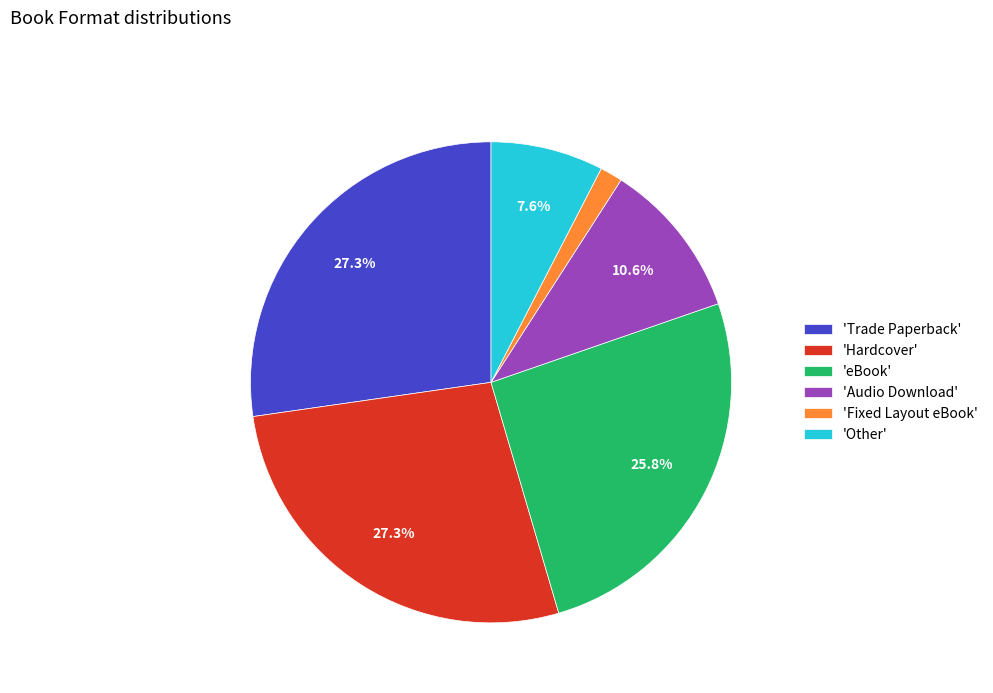

Do 'Fixed Layout eBook' and 'Hardcover' together represent more than half of the pie?

No